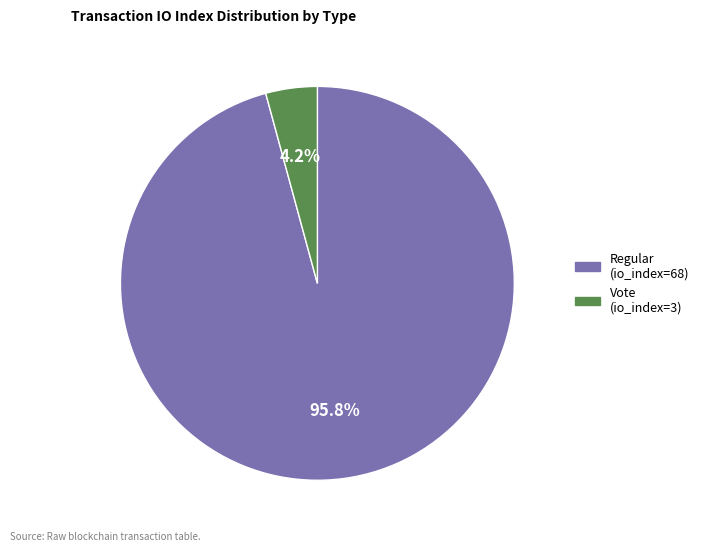

Does Regular (io_index=68) account for over 50% of the chart?

Yes